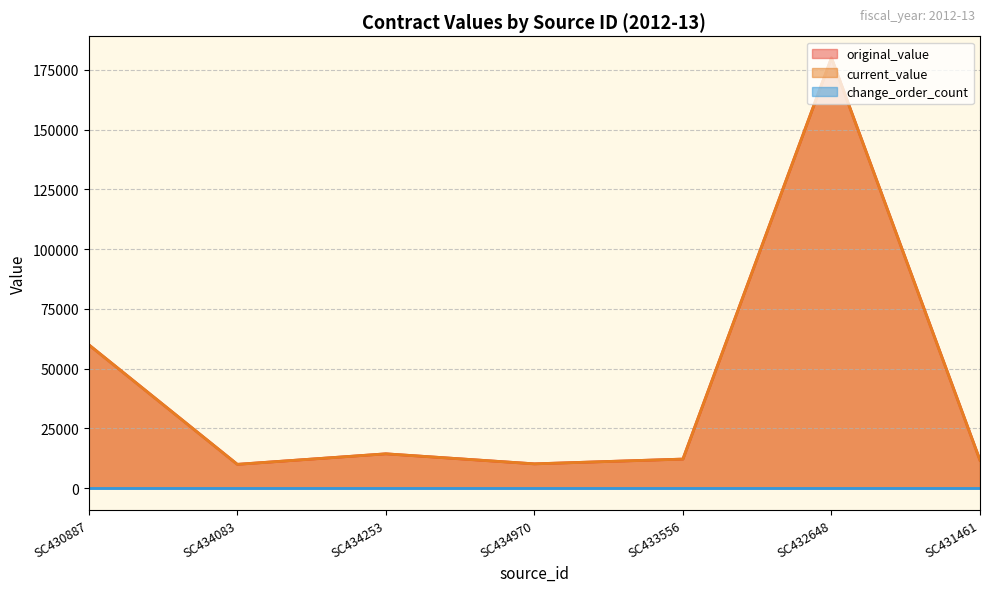

True or false: original_value and current_value cross at least once.

False